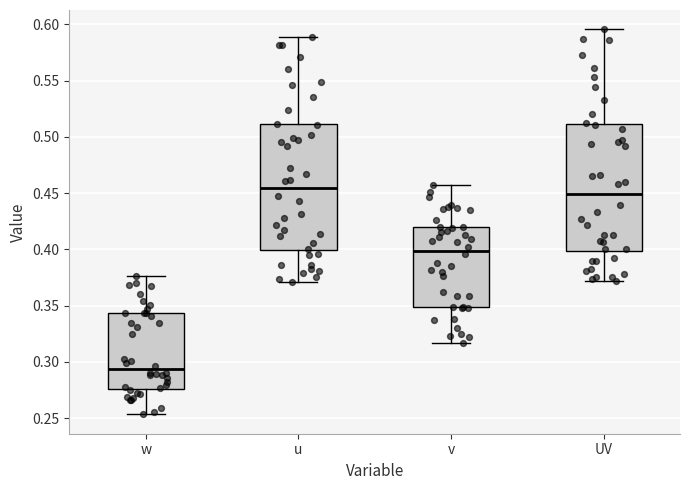

Which box's median line is the highest?

u